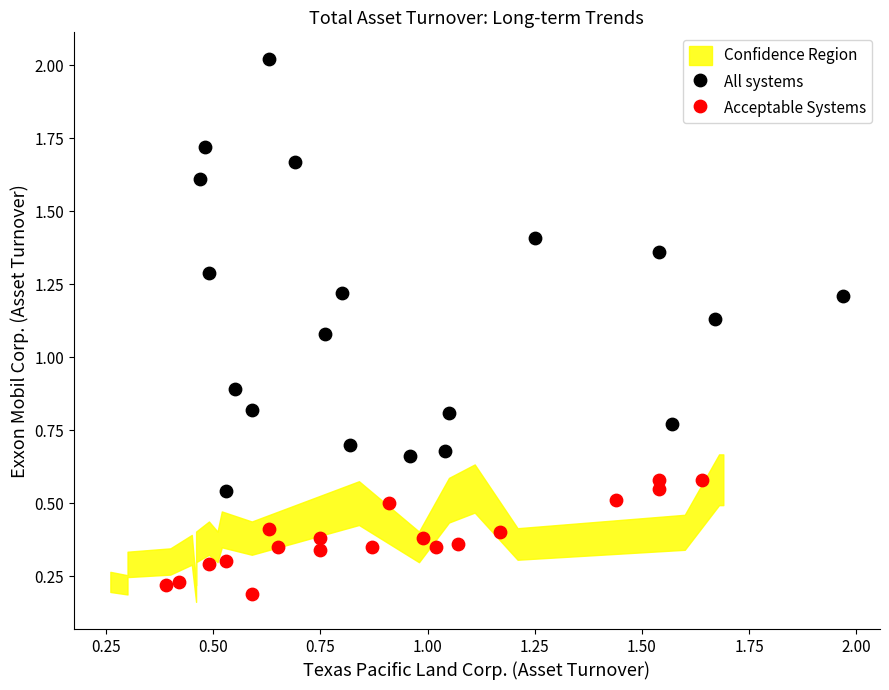

Which series reaches the minimum Y coordinate?

Acceptable Systems